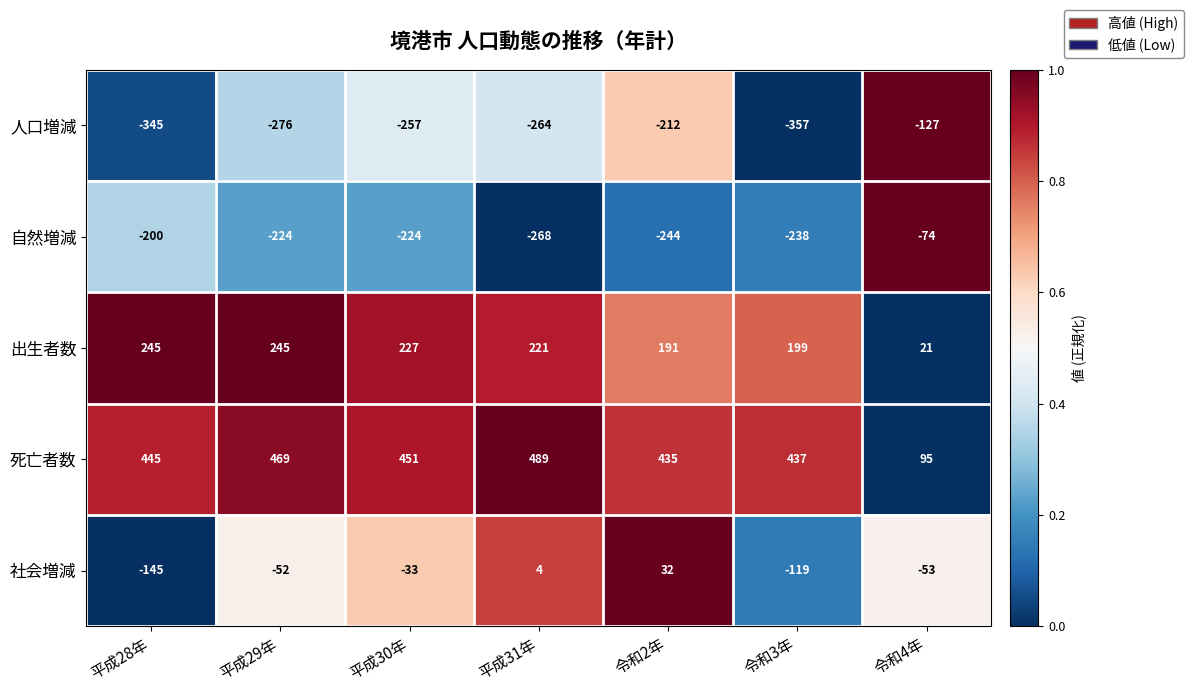

True or false: 自然増減 has a value of -87 at 平成29年.

False